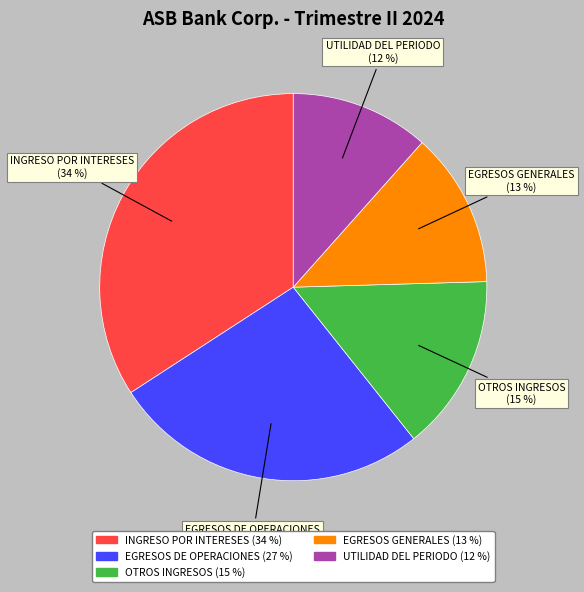

To the nearest percent, what is the difference between the EGRESOS DE OPERACIONES and OTROS INGRESOS slice percentages?

12%